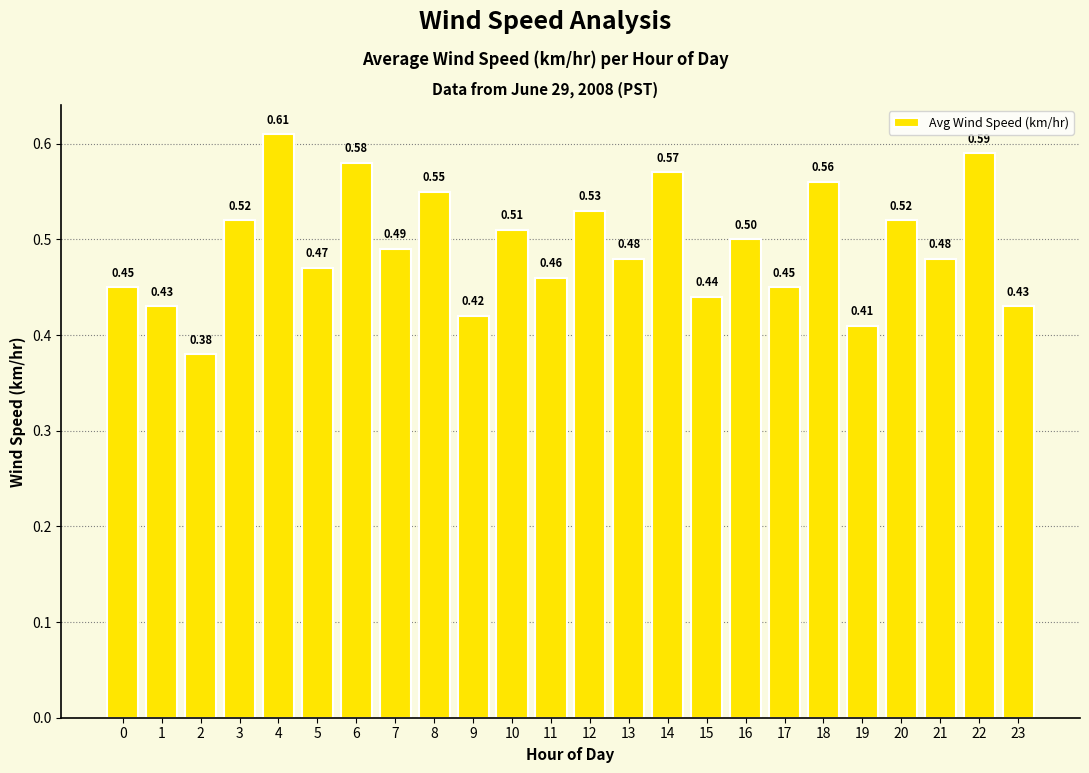

What is the average value?

0.5